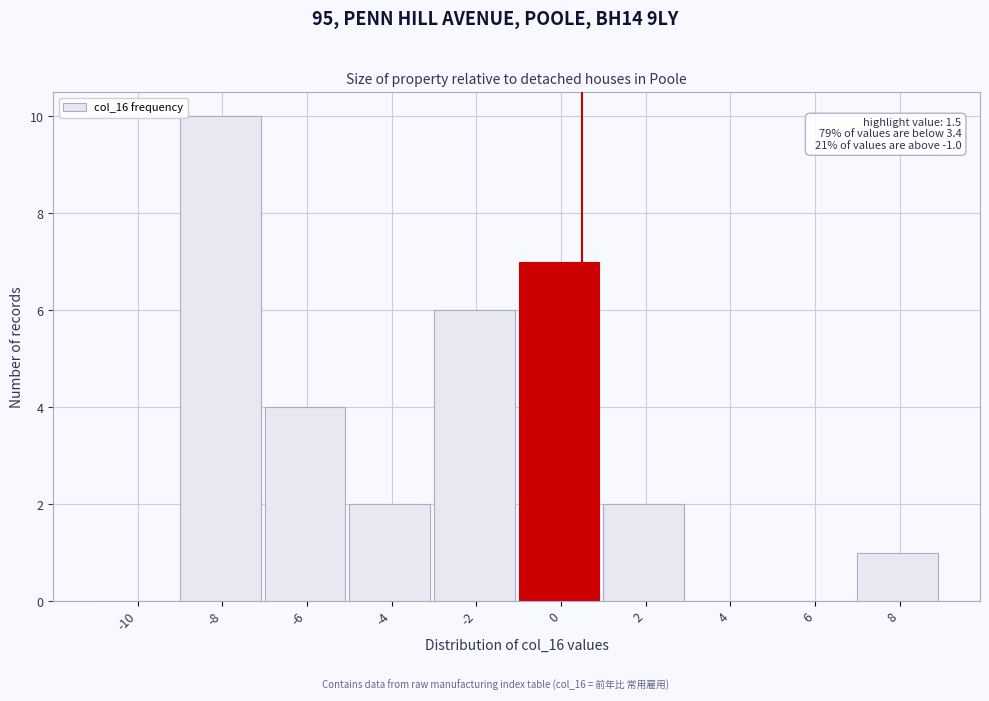

Reading right to left, list all the values displayed in this chart.

8=1	6=0	4=0	2=2	0=7	-2=6	-4=2	-6=4	-8=10	-10=0